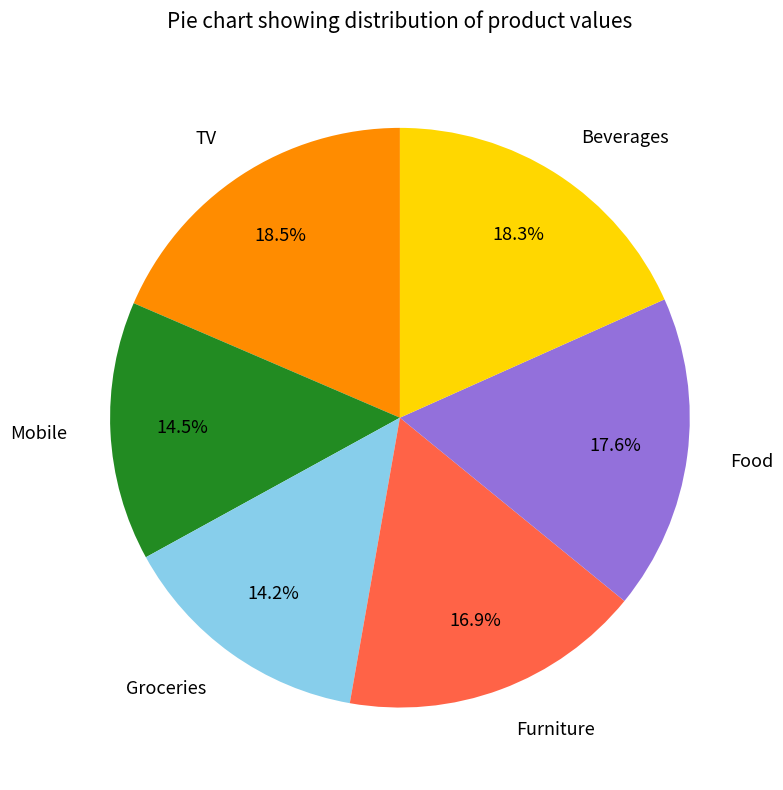

Does any single category account for the majority?

No